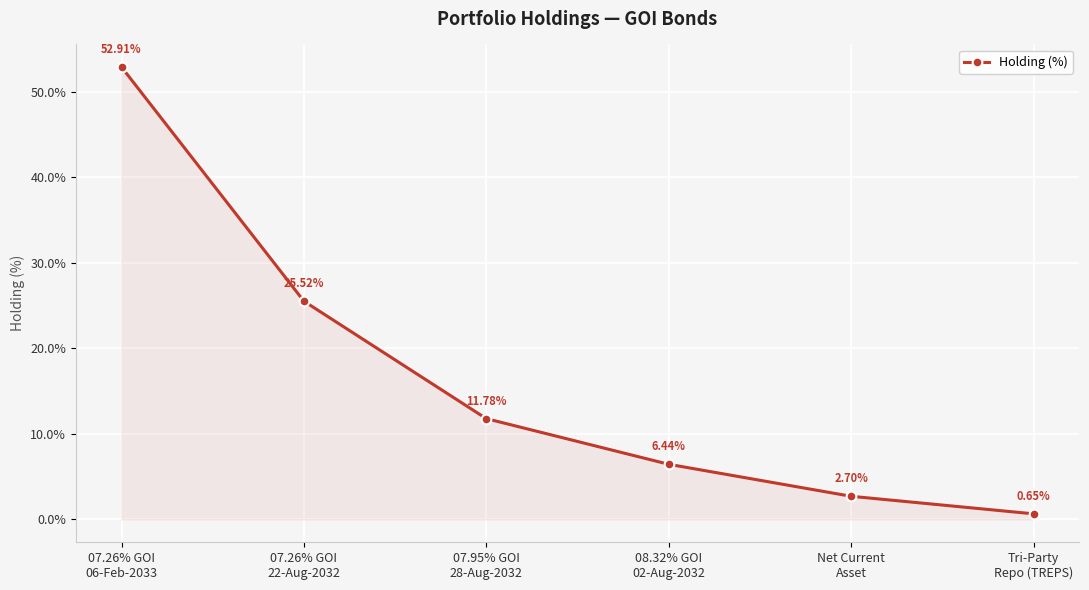

List the labels in order of value, smallest first.

Tri-Party
Repo (TREPS), Net Current
Asset, 08.32% GOI
02-Aug-2032, 07.95% GOI
28-Aug-2032, 07.26% GOI
22-Aug-2032, 07.26% GOI
06-Feb-2033